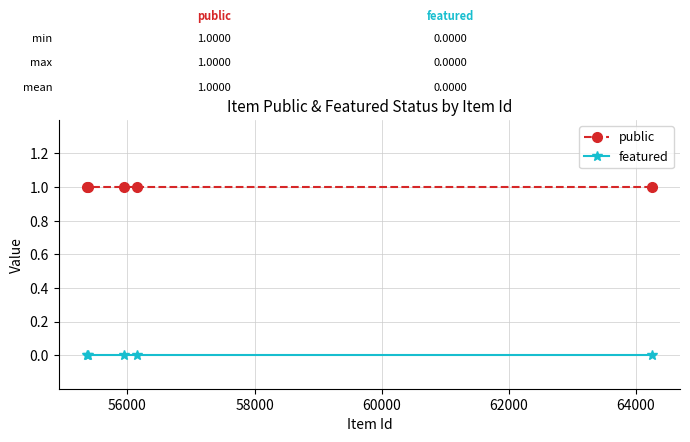

List the series in order of their overall mean, highest first.

public, featured